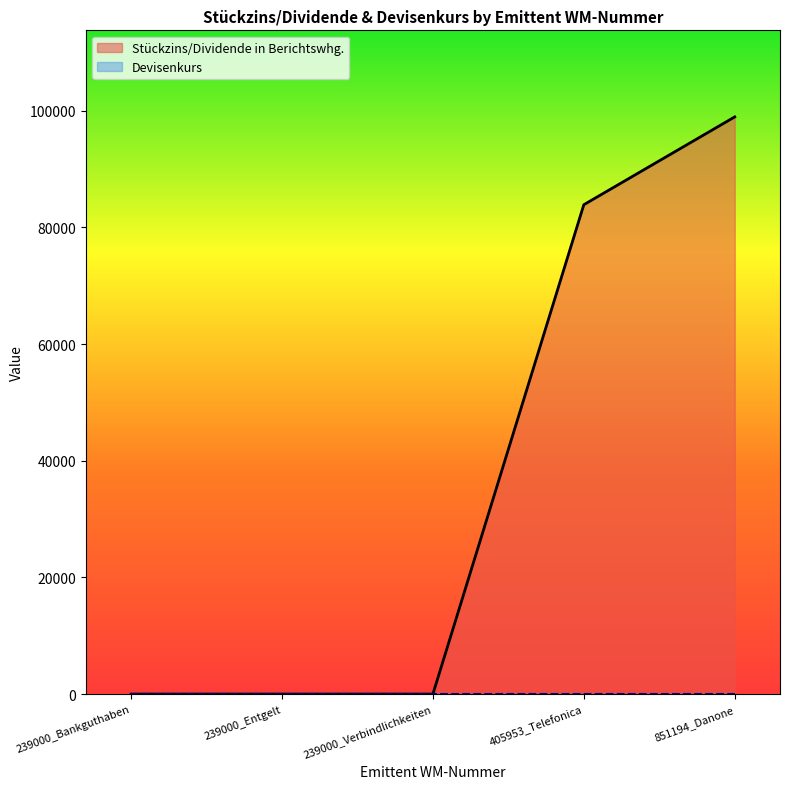

What is the label of the 2nd point from the right?

405953_Telefonica